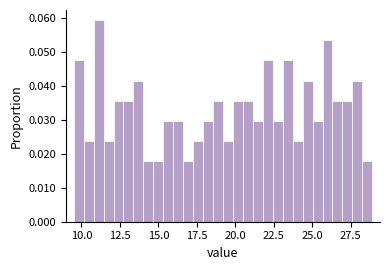

Around what value on the x-axis is the tallest bar? Give the approximate position of its centre, as read against the axis.

11.0